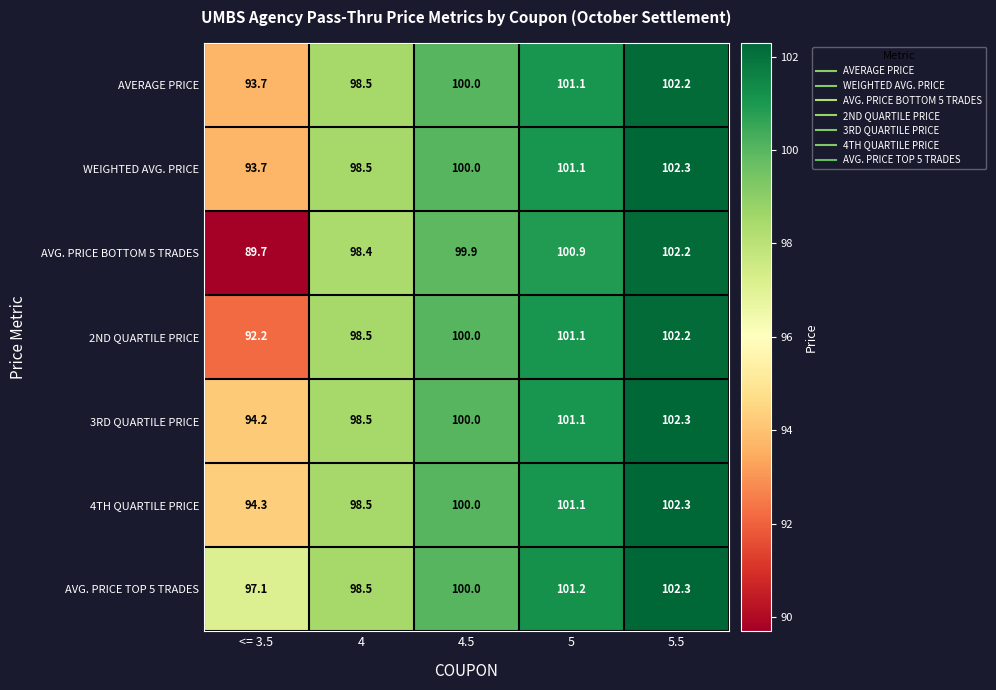

What is the maximum value shown in the chart?

102.3